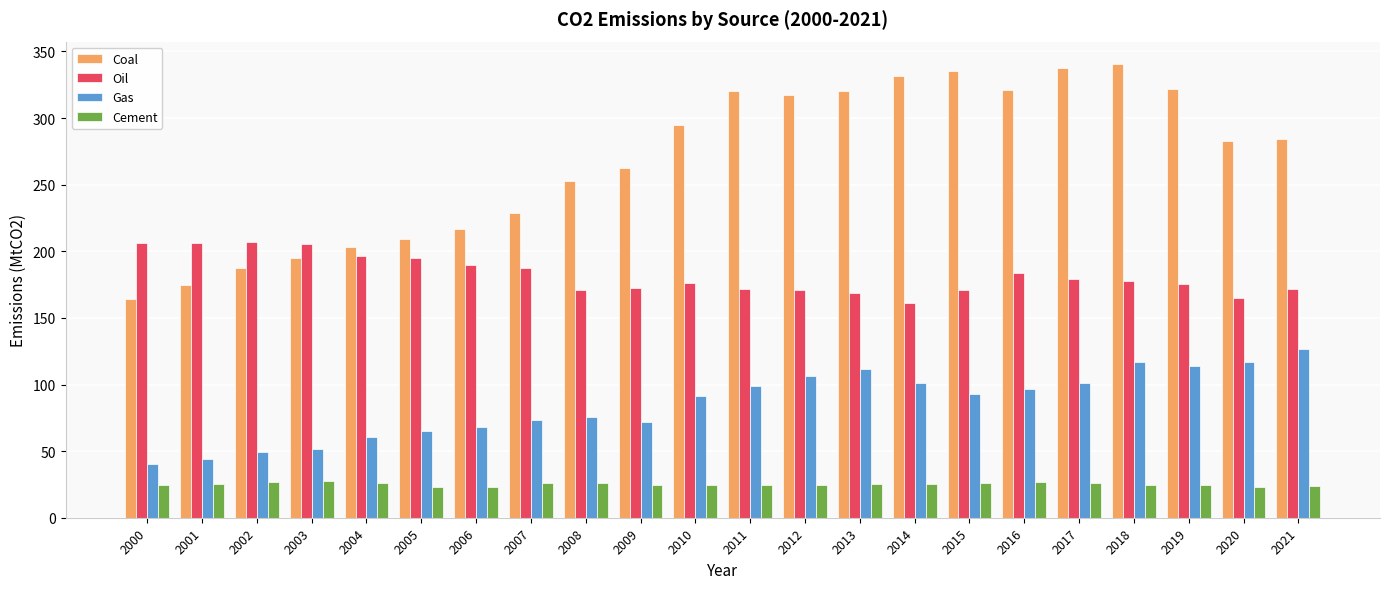

True or false: Cement has a value of 37.0 at 2012.

False